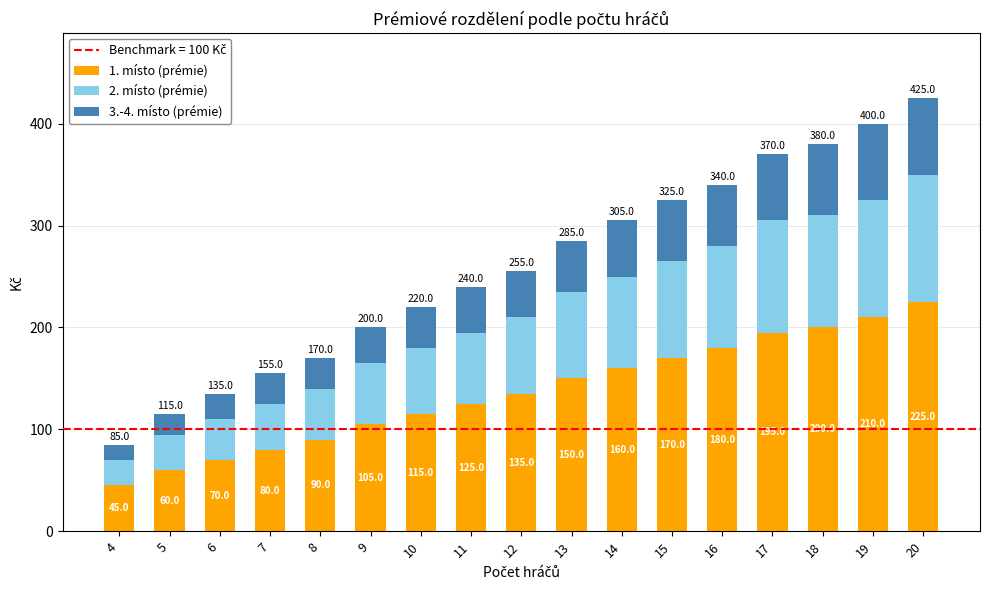

Reading left to right, list the values for the 1. místo (prémie) series.

4=45	5=60	6=70	7=80	8=90	9=105	10=115	11=125	12=135	13=150	14=160	15=170	16=180	17=195	18=200	19=210	20=225